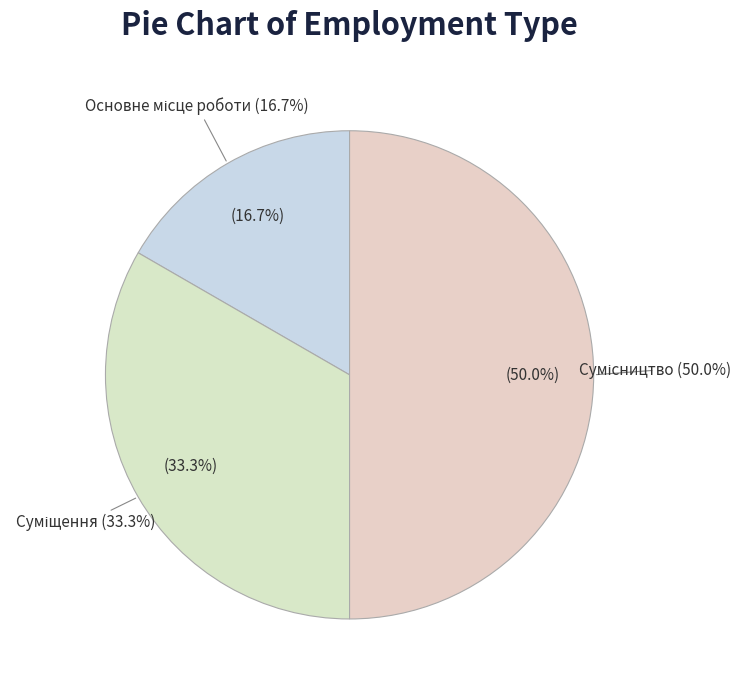

Which slice is the smallest?

Основне місце роботи